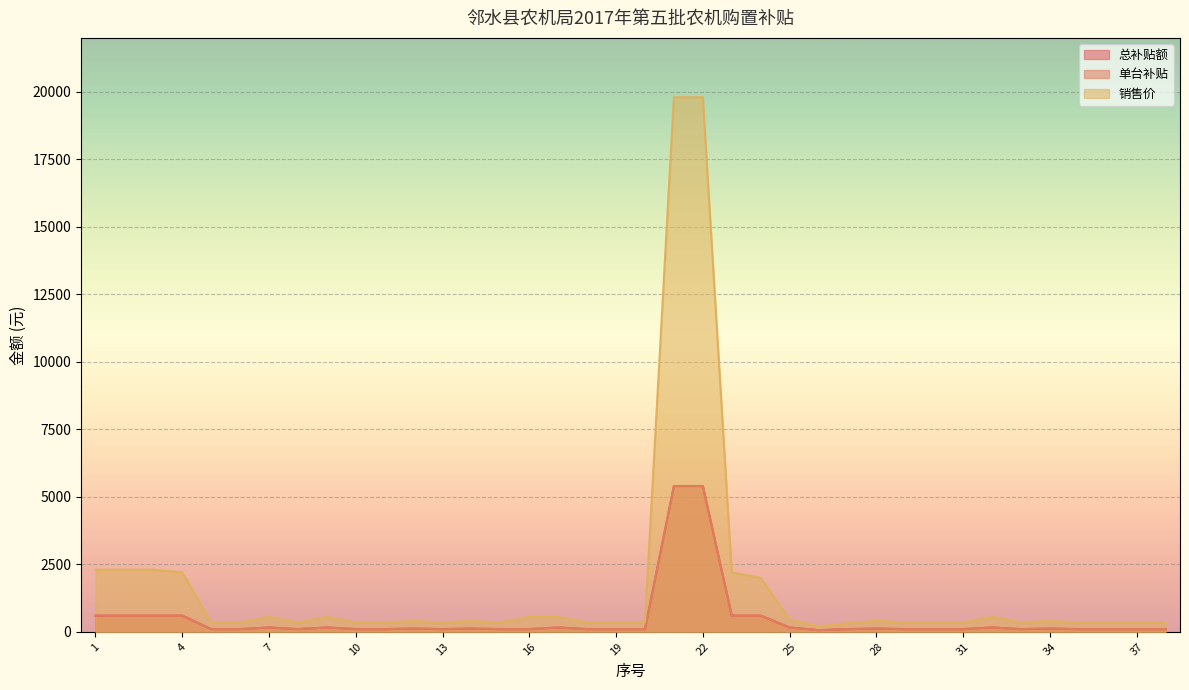

Which series changed the most between 4 and 14?

销售价